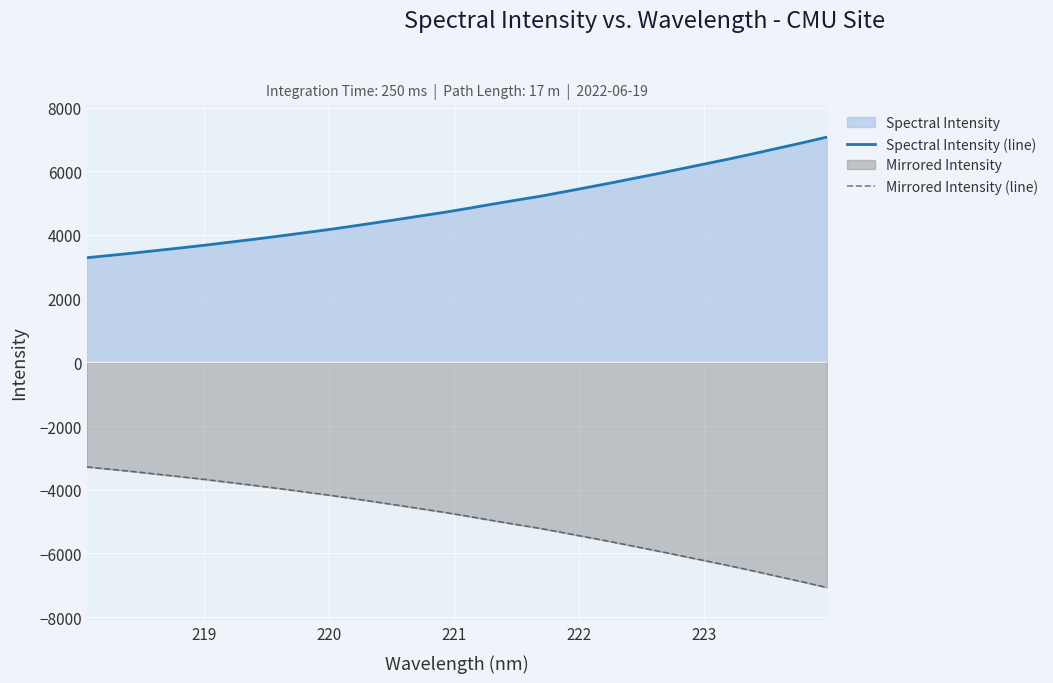

Count the number of categories in the chart.

32